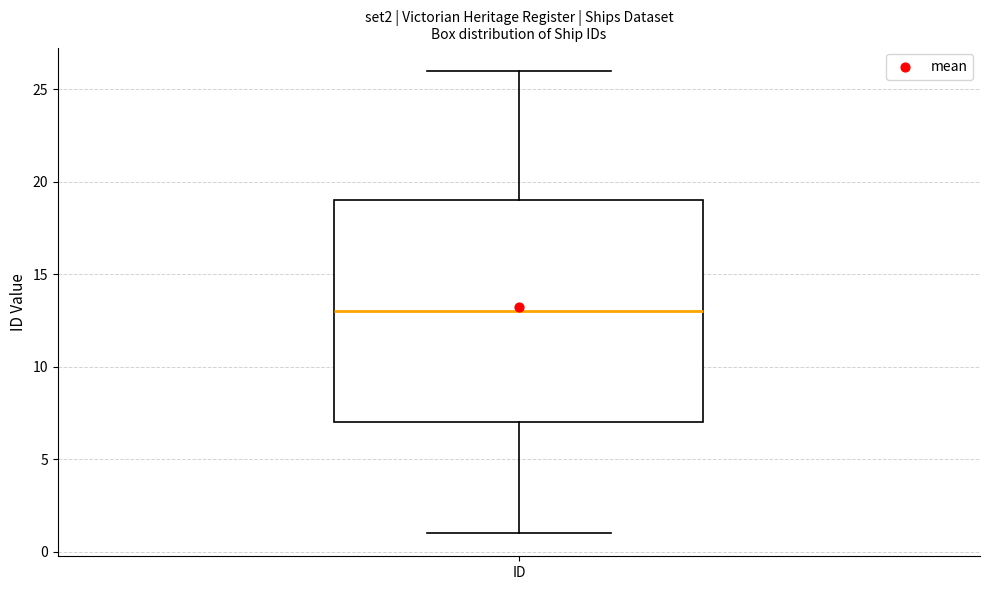

Where does the median line of the box for ID sit on the y-axis? The values are not printed on the chart, so give them approximately, as read against the axis.

13